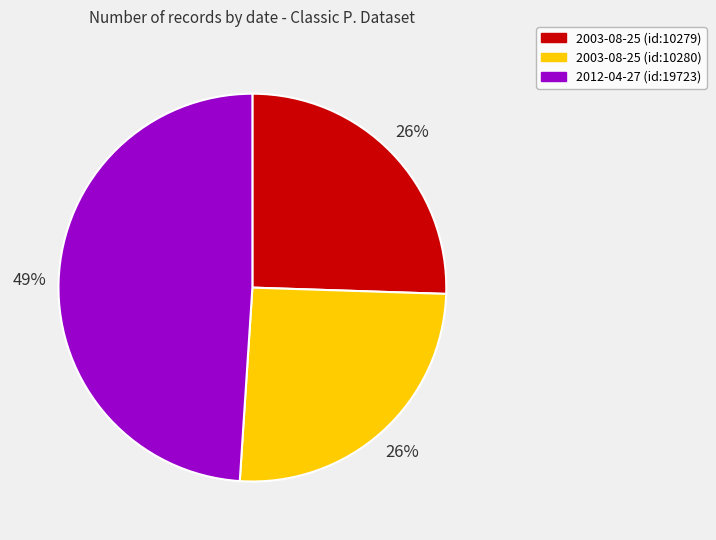

To the nearest percent, what portion does 2003-08-25 (id:10279) represent?

26%